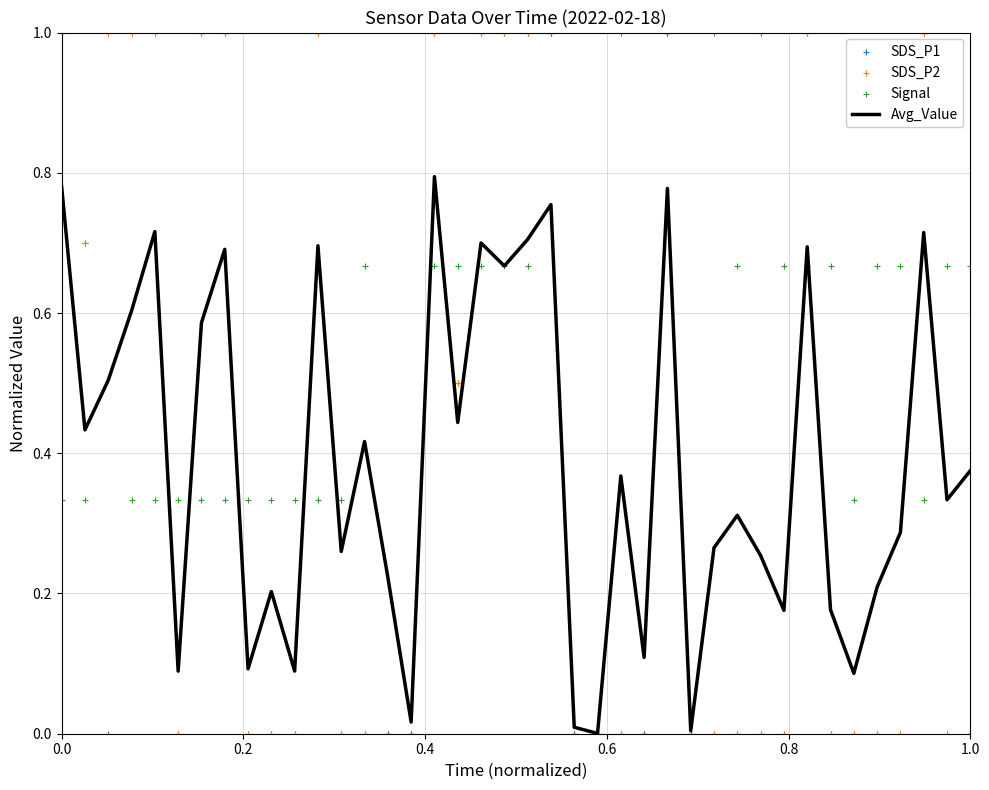

Which series reaches the maximum Y coordinate?

SDS_P1